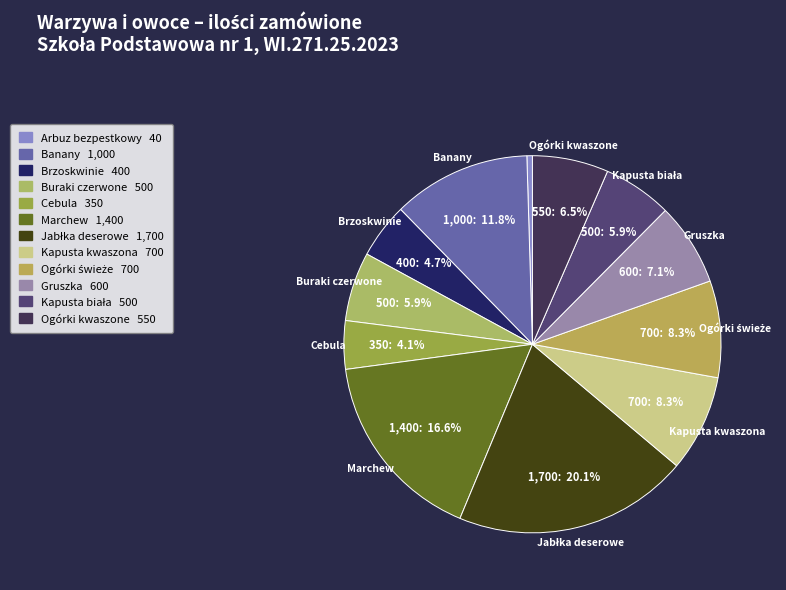

To the nearest percent, what is the difference between the largest and smallest slice percentages?

20%